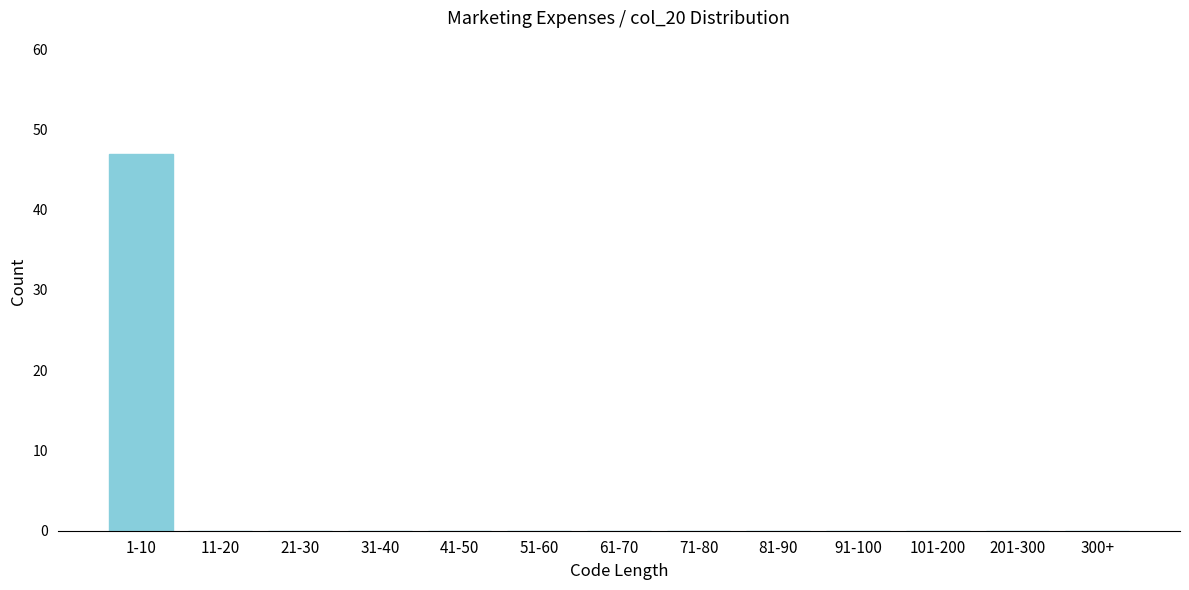

Reading right to left, list all the values displayed in this chart.

300+=0	201-300=0	101-200=0	91-100=0	81-90=0	71-80=0	61-70=0	51-60=0	41-50=0	31-40=0	21-30=0	11-20=0	1-10=47